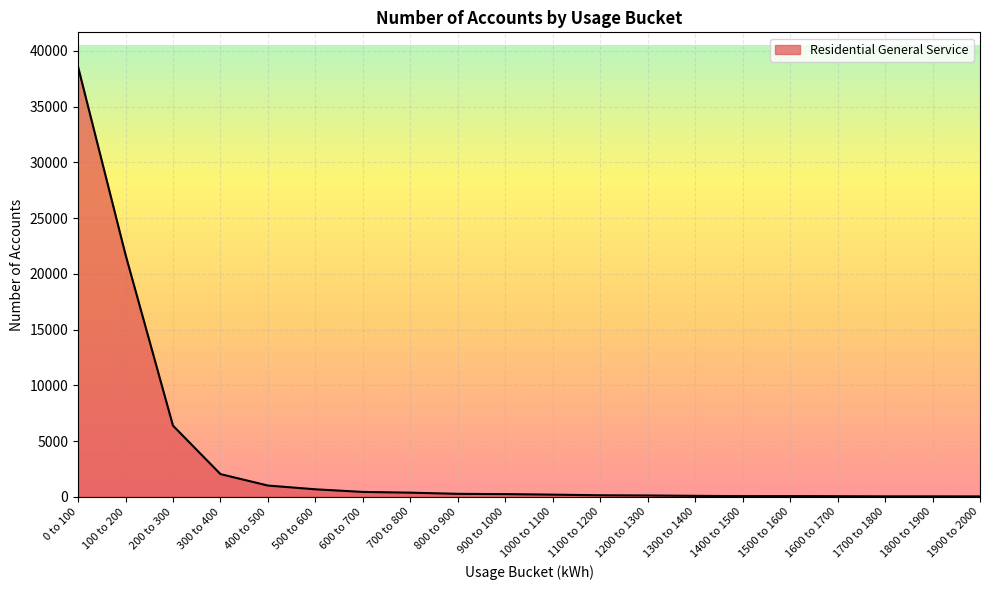

Which label corresponds to the largest value in the chart?

0 to 100